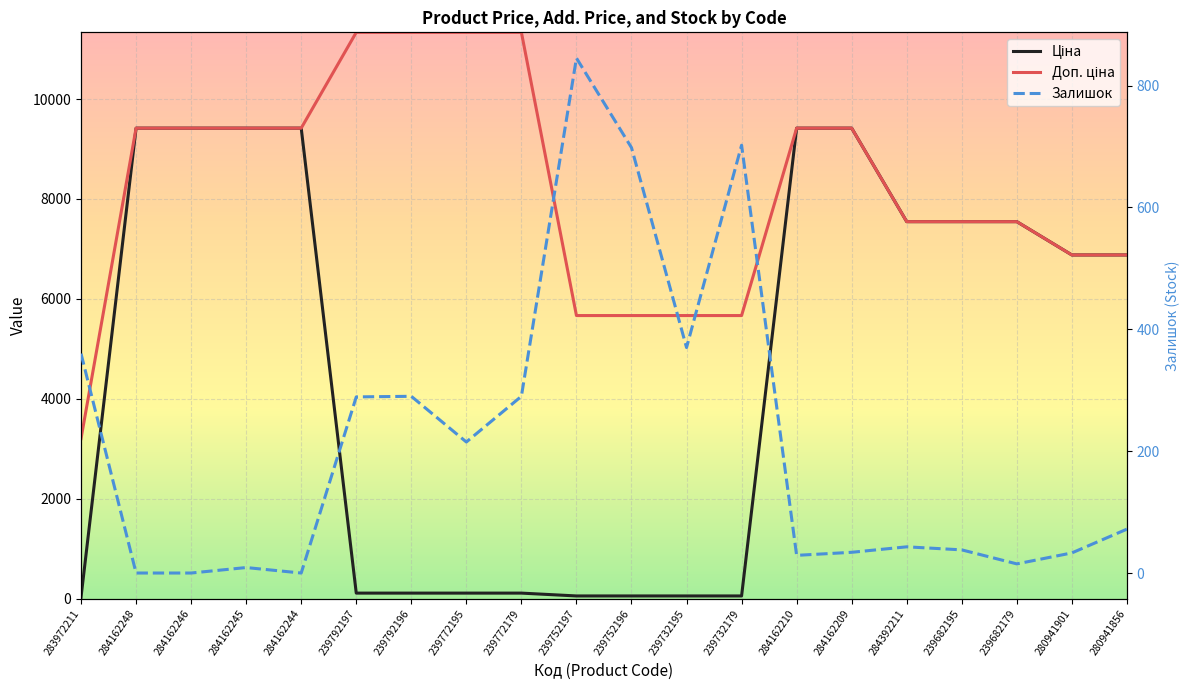

What are all the series names shown in the legend?

Ціна, Доп. ціна, Залишок